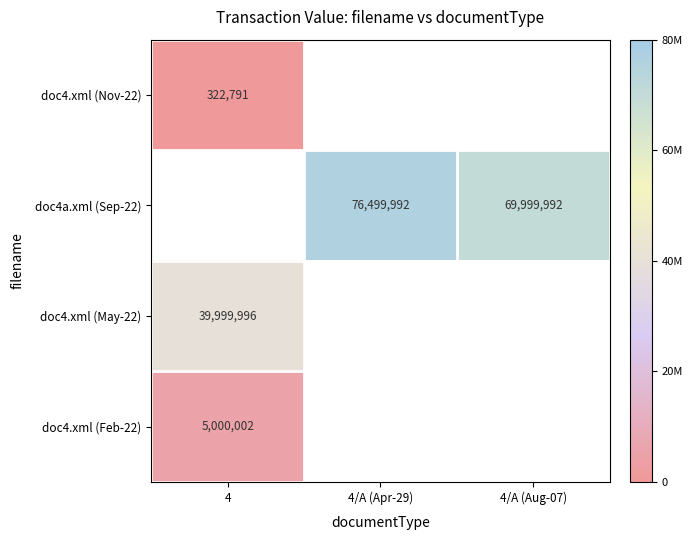

What is the difference between the doc4a.xml (Sep-22) values at 4/A (Apr-29) and 4/A (Aug-07)?

6500000